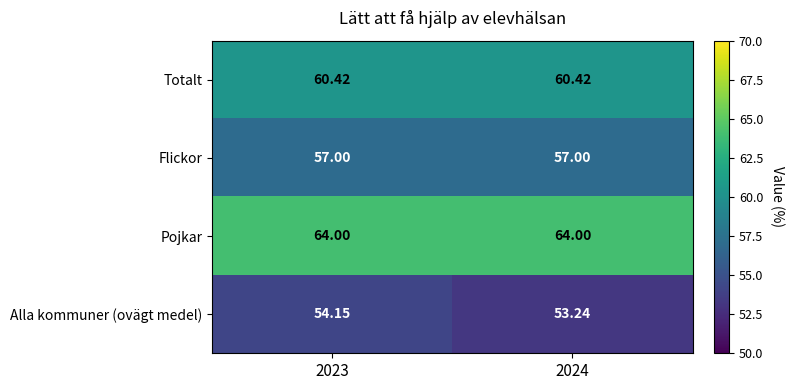

Which category has the lowest value across all series?

2024